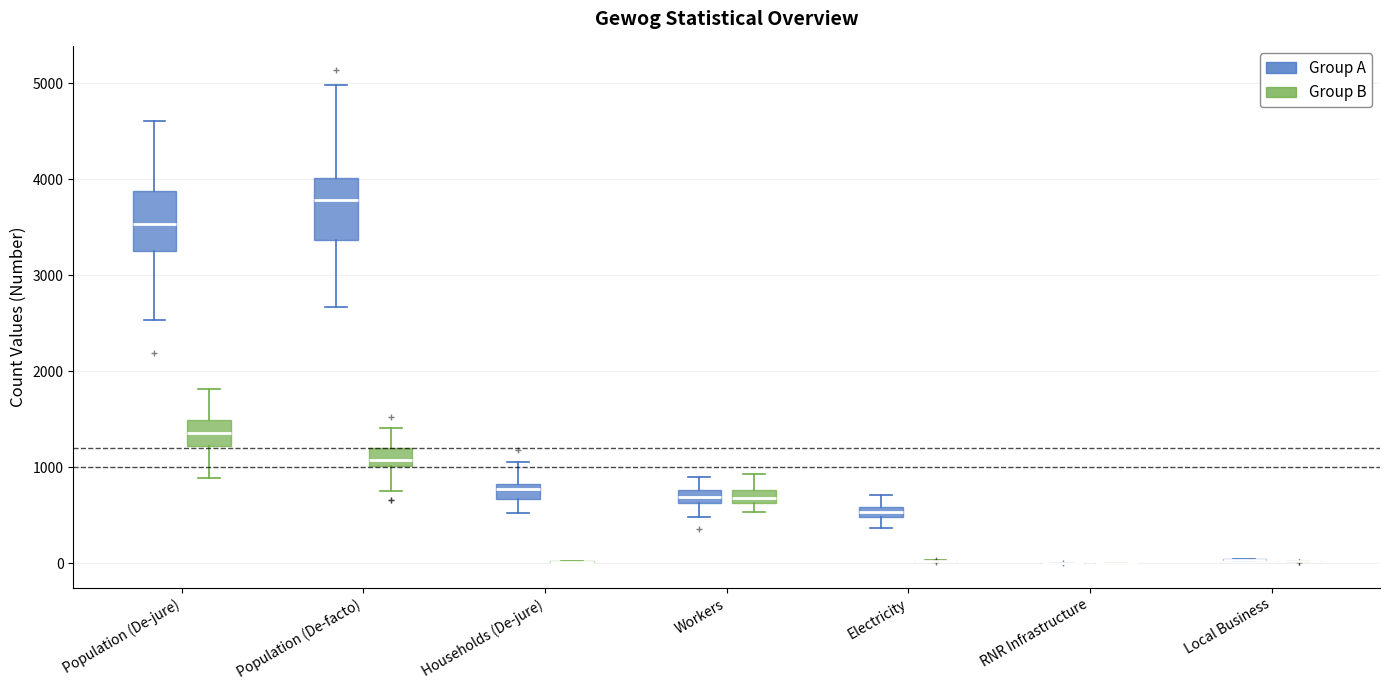

Where is the upper edge of the box for Workers (Group B) on the y-axis? The values are not printed on the chart, so give them approximately, as read against the axis.

800